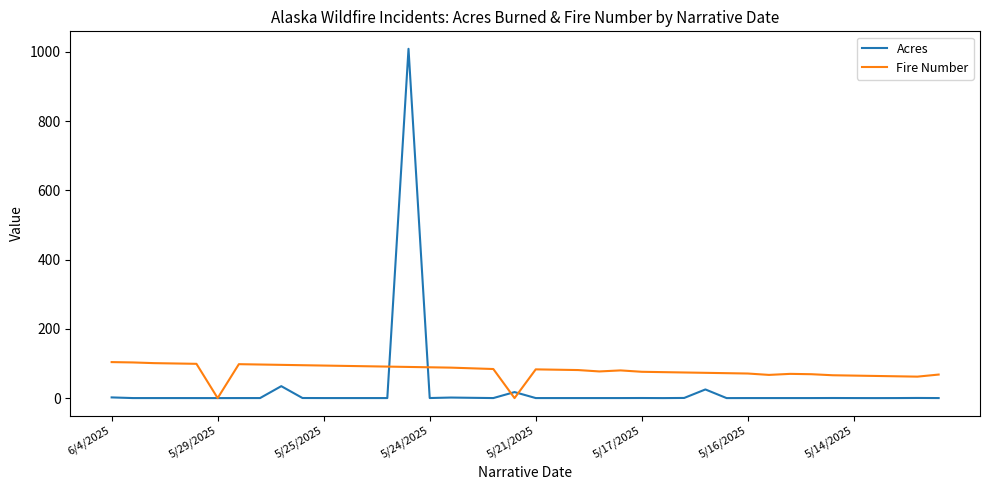

Which series has the largest total across all categories?

Fire Number